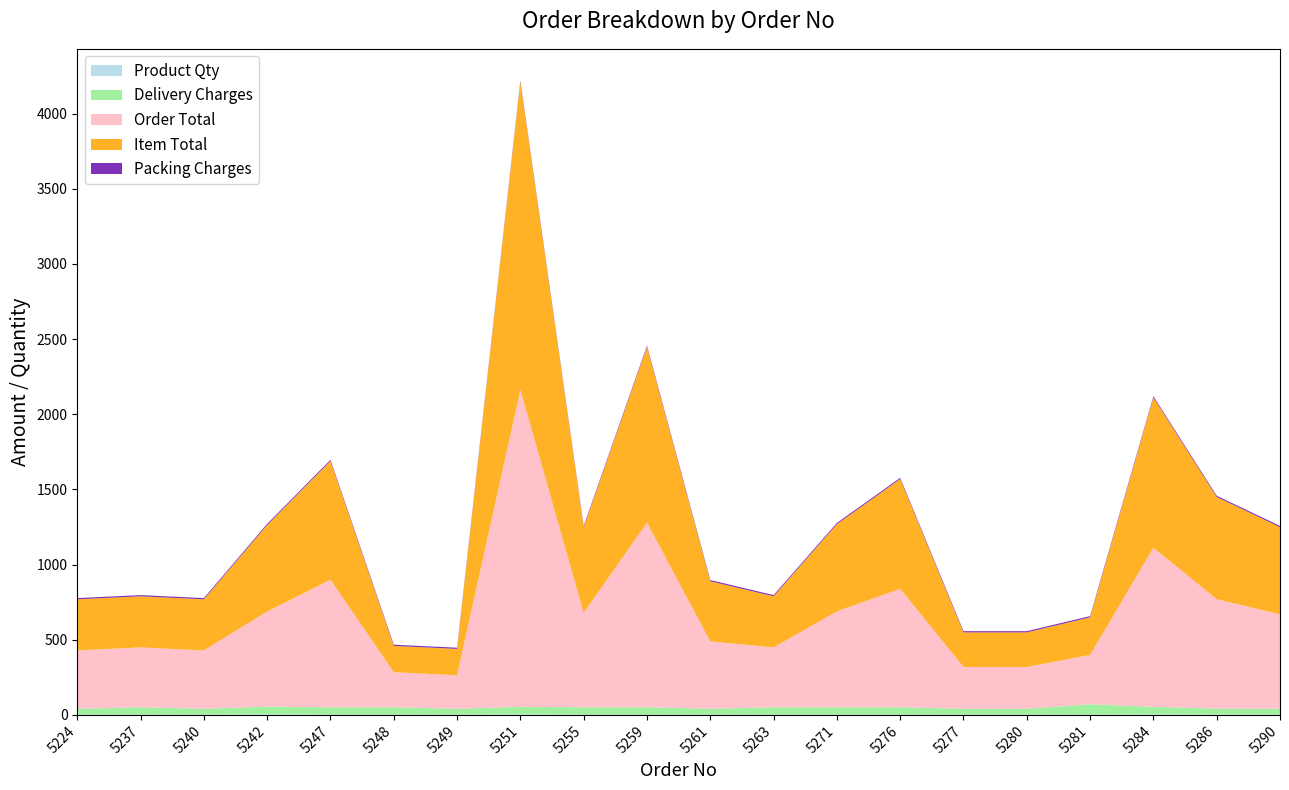

Reading left to right, transcribe all the data shown in this chart.

Product Qty: 1	1	1	5	1	1	1	4	1	1	1	1	1	1	1	1	1	4	2	1
Delivery Charges: 40	50	40	50	50	50	40	50	50	50	40	50	50	50	40	40	70	50	40	40
Order Total: 388	398	388	633	848	233	223	2108	628	1228	448	398	638	788	278	278	328	1058	728	628
Item Total: 340	340	340	575	790	175	175	2050	570	1170	400	340	580	730	230	230	250	1000	680	580
Packing Charges: 8	8	8	8	8	8	8	8	8	8	8	8	8	8	8	8	8	8	8	8